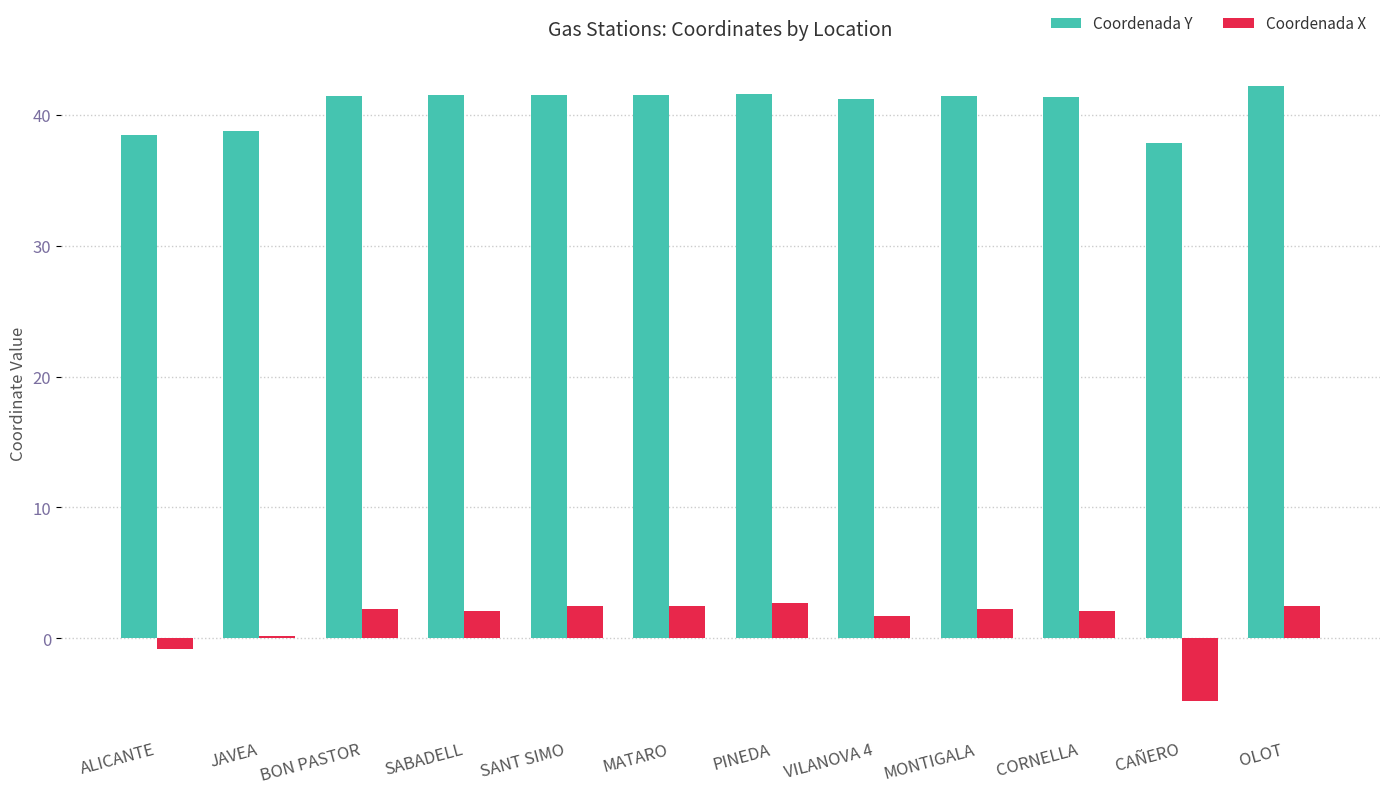

What is the sum of all Coordenada X values?

15.1